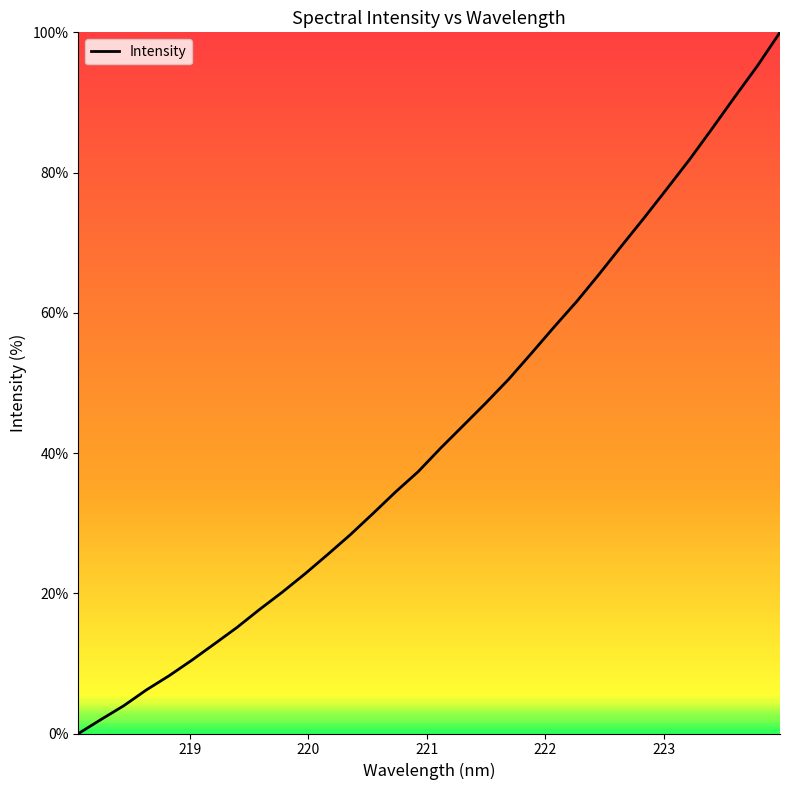

What is the maximum value shown in the chart?

100.0